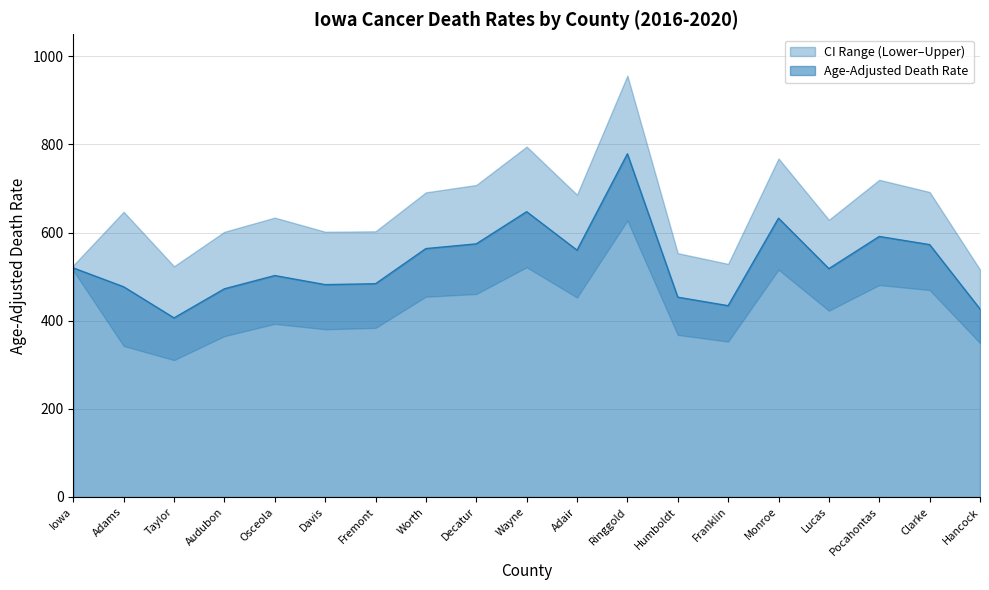

What is the value of the Lower CI point at the 18th from the left?

469.6